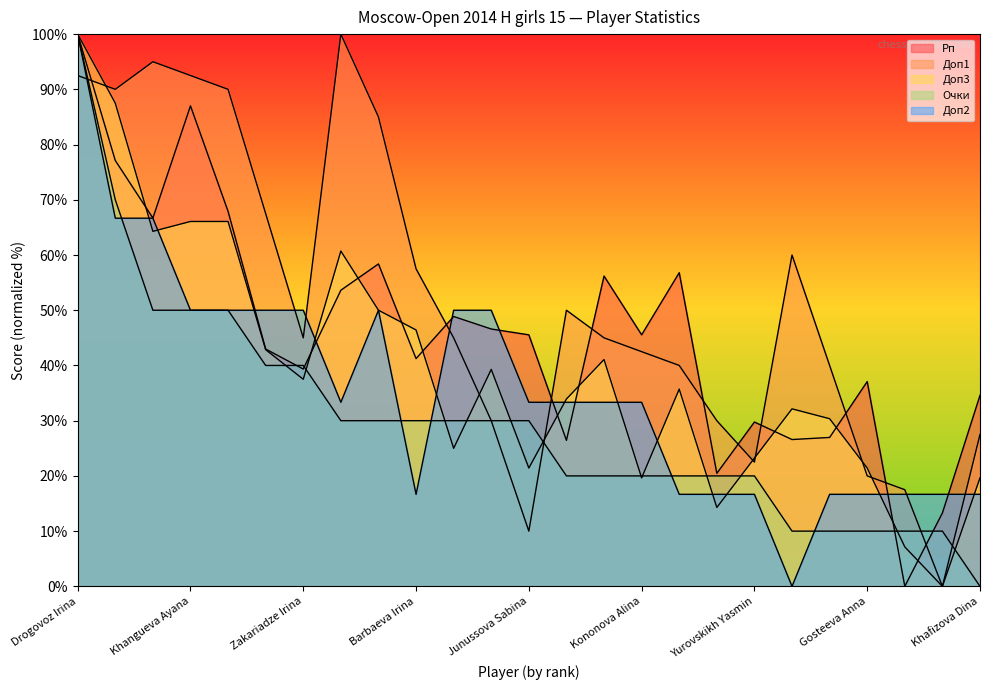

True or false: Очки has more than 1 points higher than both neighbors.

False